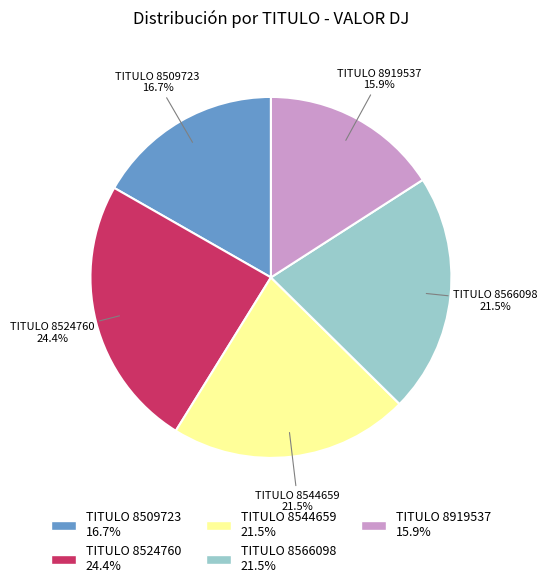

Does any single category account for the majority?

No